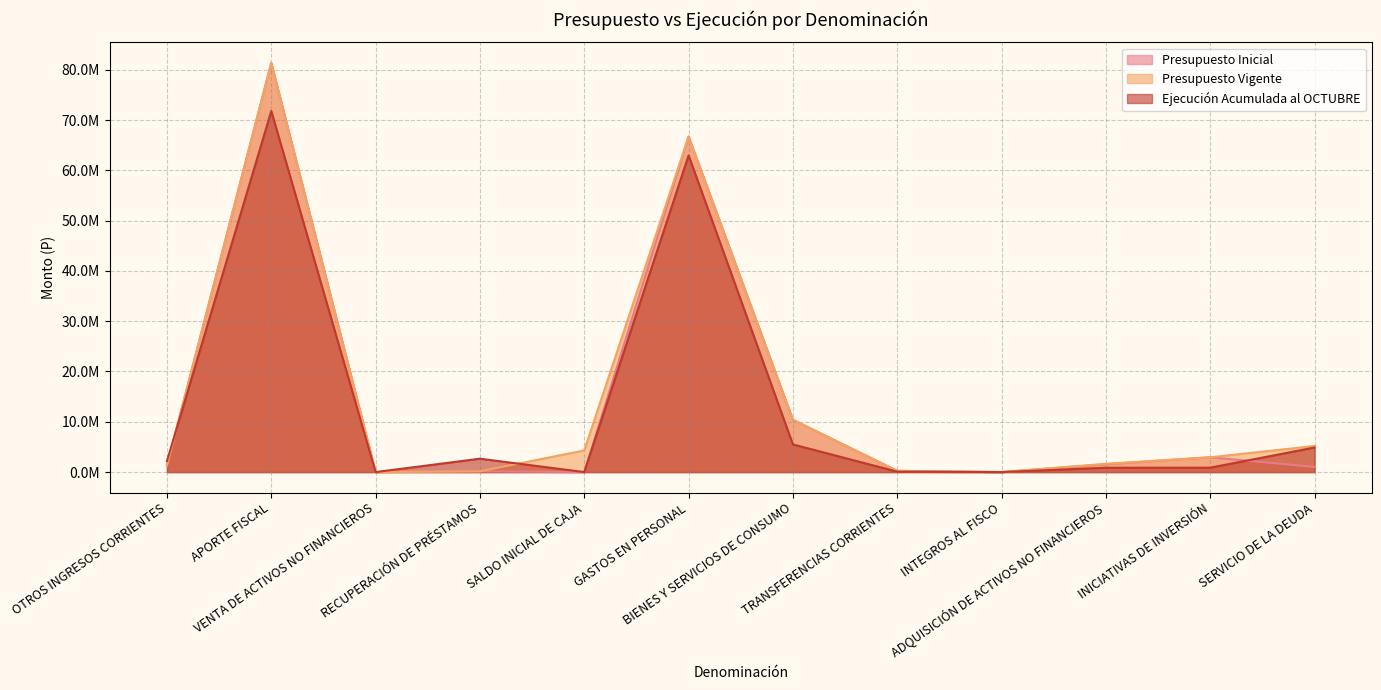

At which label is Presupuesto Vigente closest to 40671501?

GASTOS EN PERSONAL